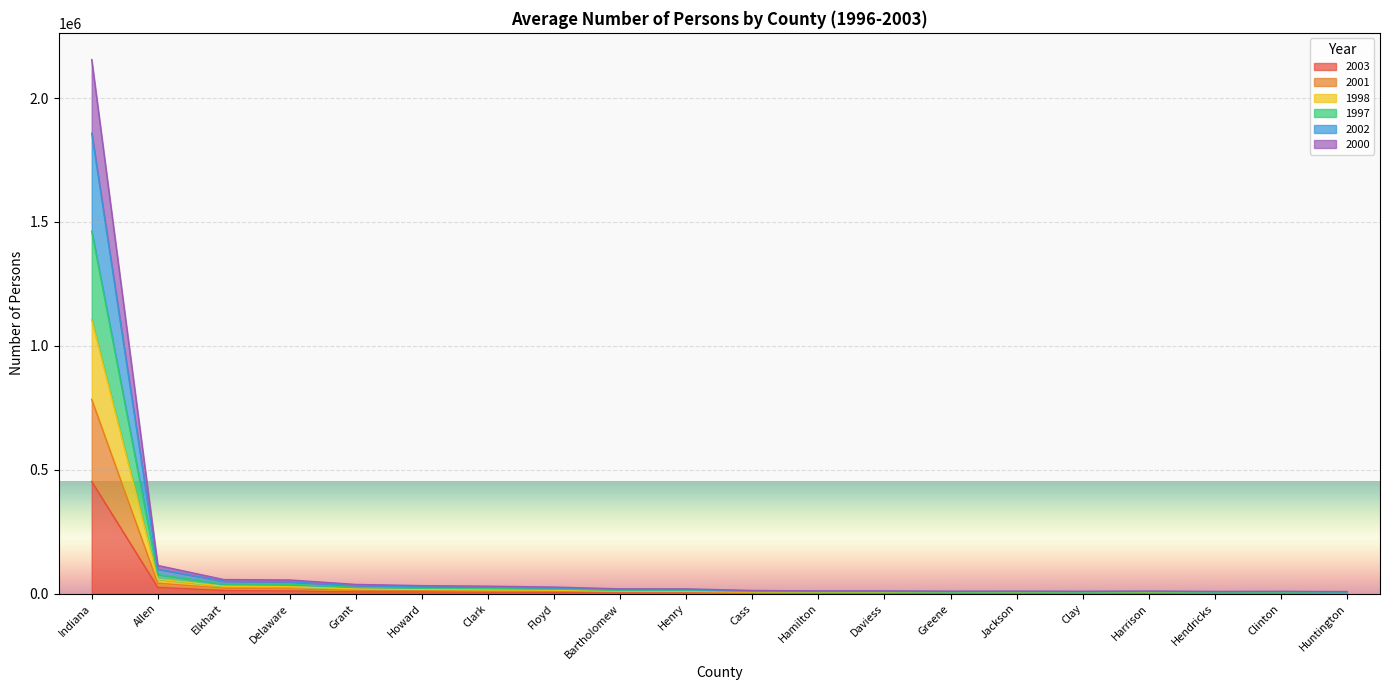

What are all the series names shown in the legend?

2003, 2001, 1998, 1997, 2002, 2000